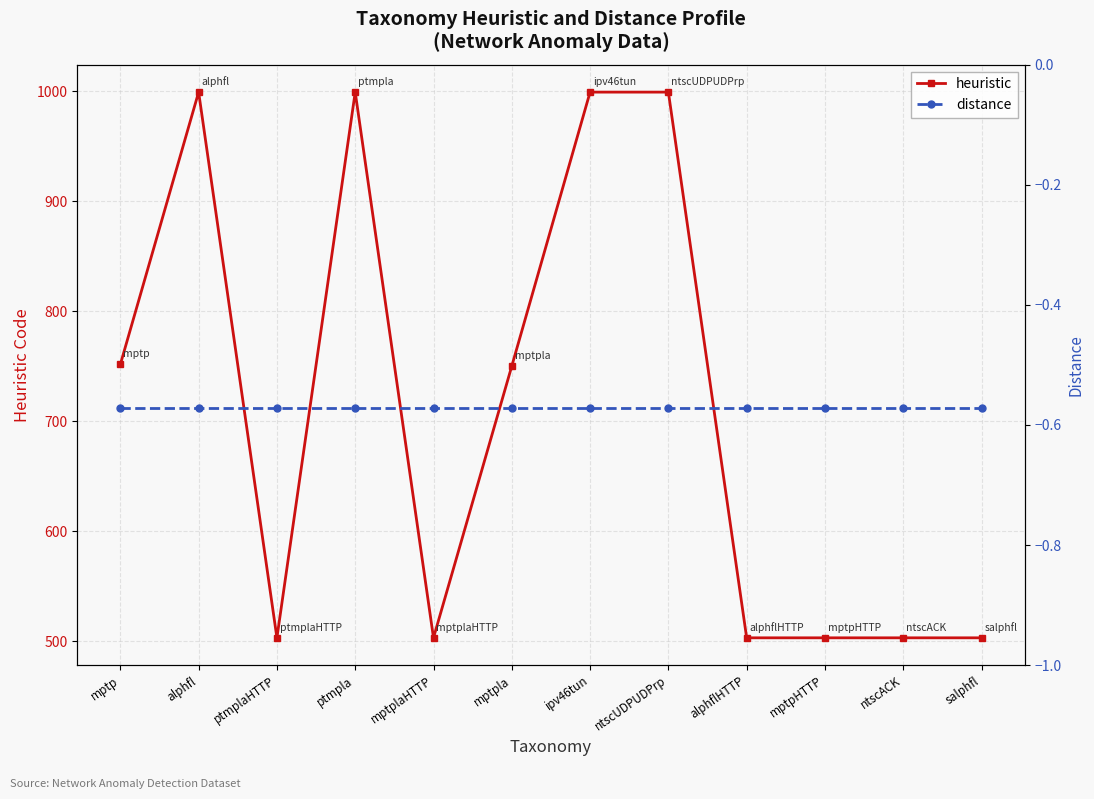

The distance series shows -0.6 at ptmplaHTTP. True or false?

True